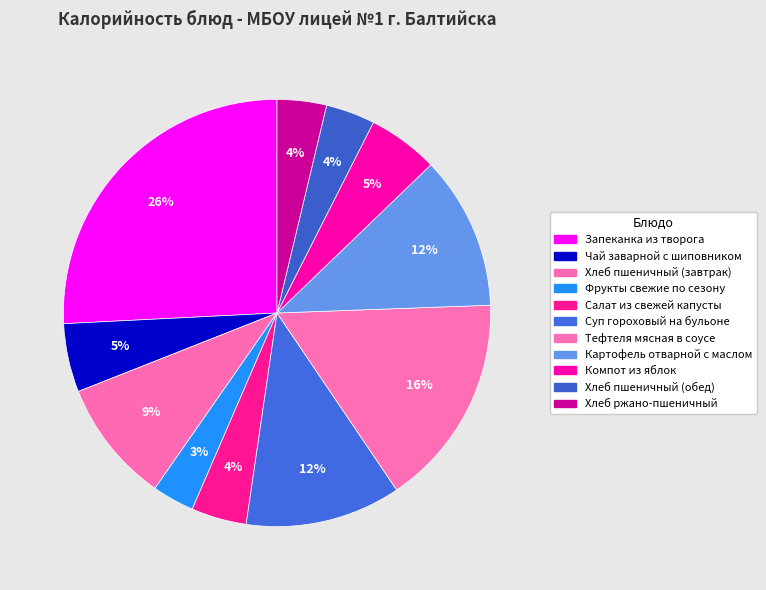

True or false: Чай заварной с шиповником accounts for 1% of the total.

False